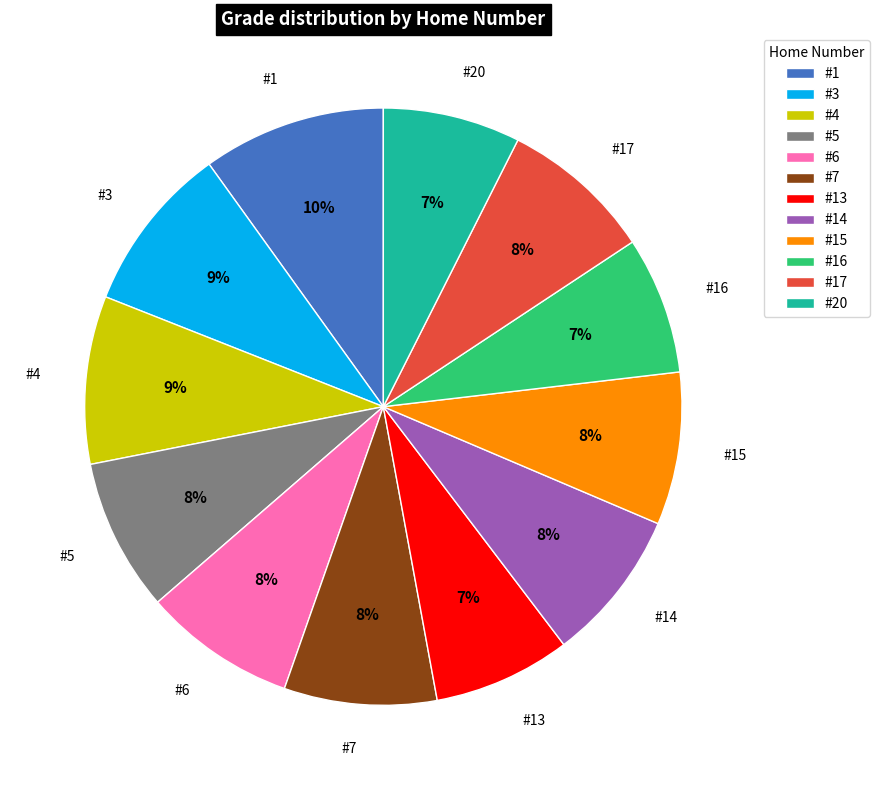

Is it true that #4 is 2% of the pie?

False